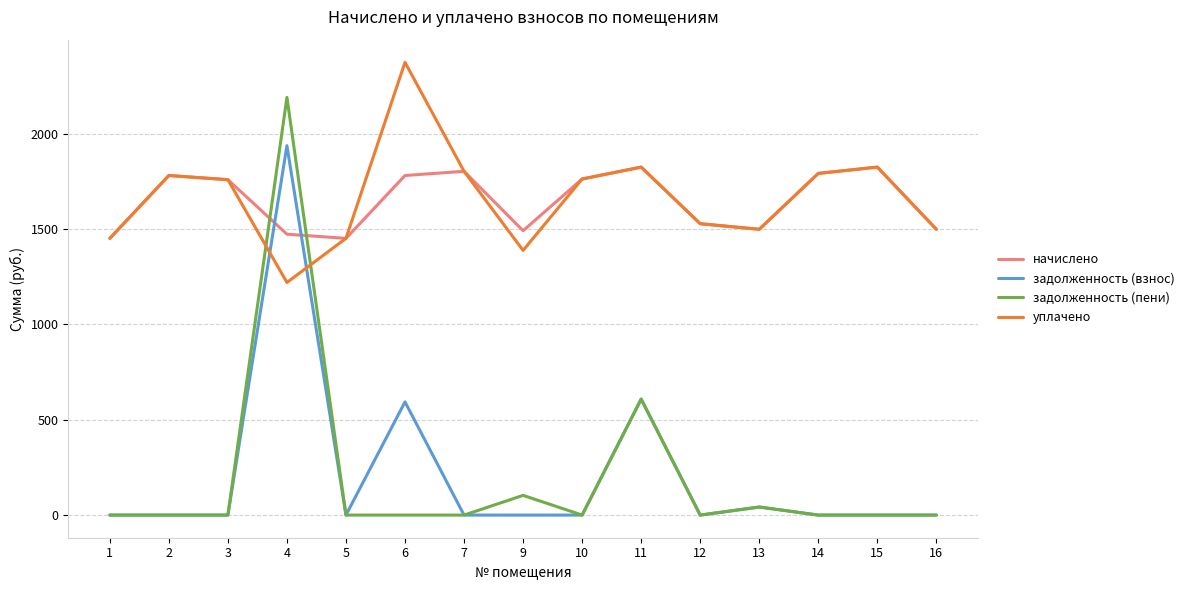

The задолженность (пени) series shows 1362.5 at 10. True or false?

False